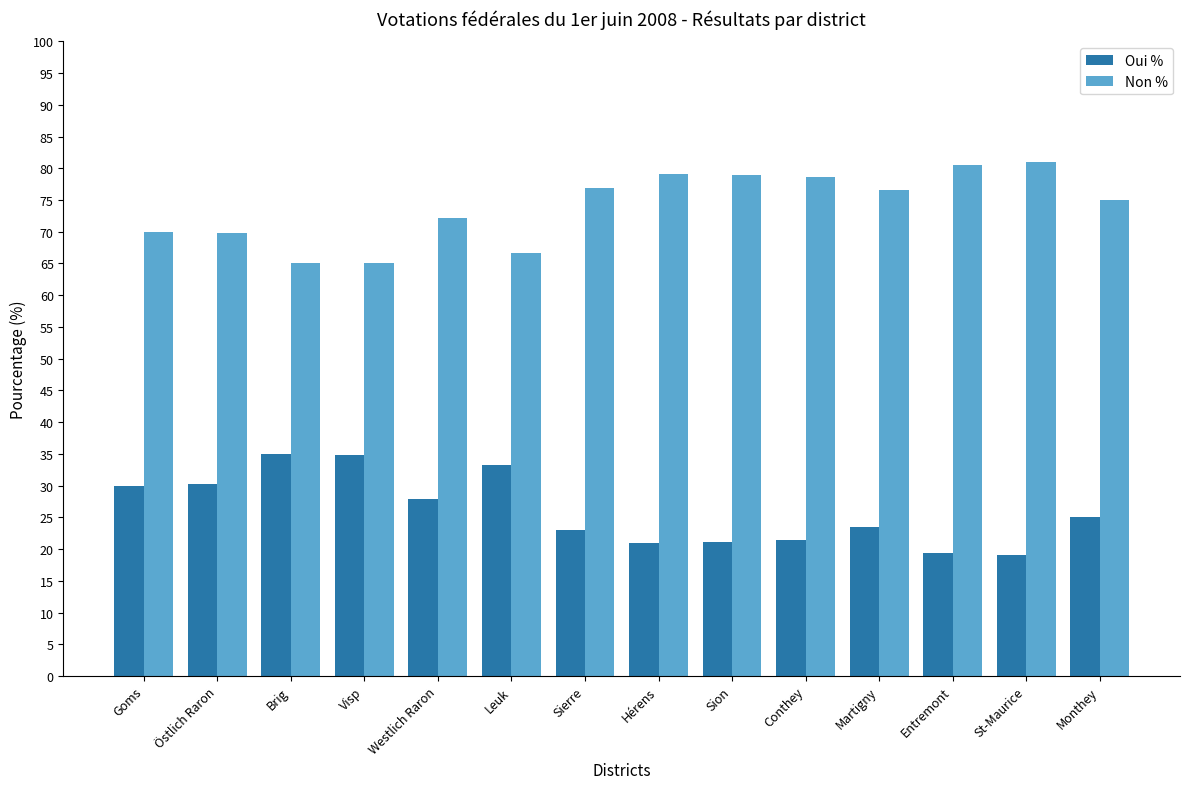

What is the difference between the second highest and minimum values in the Non % series?

15.5